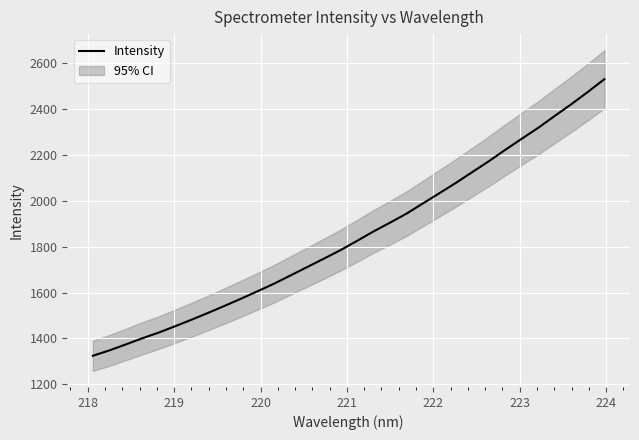

What is the maximum value for Intensity?

2530.8